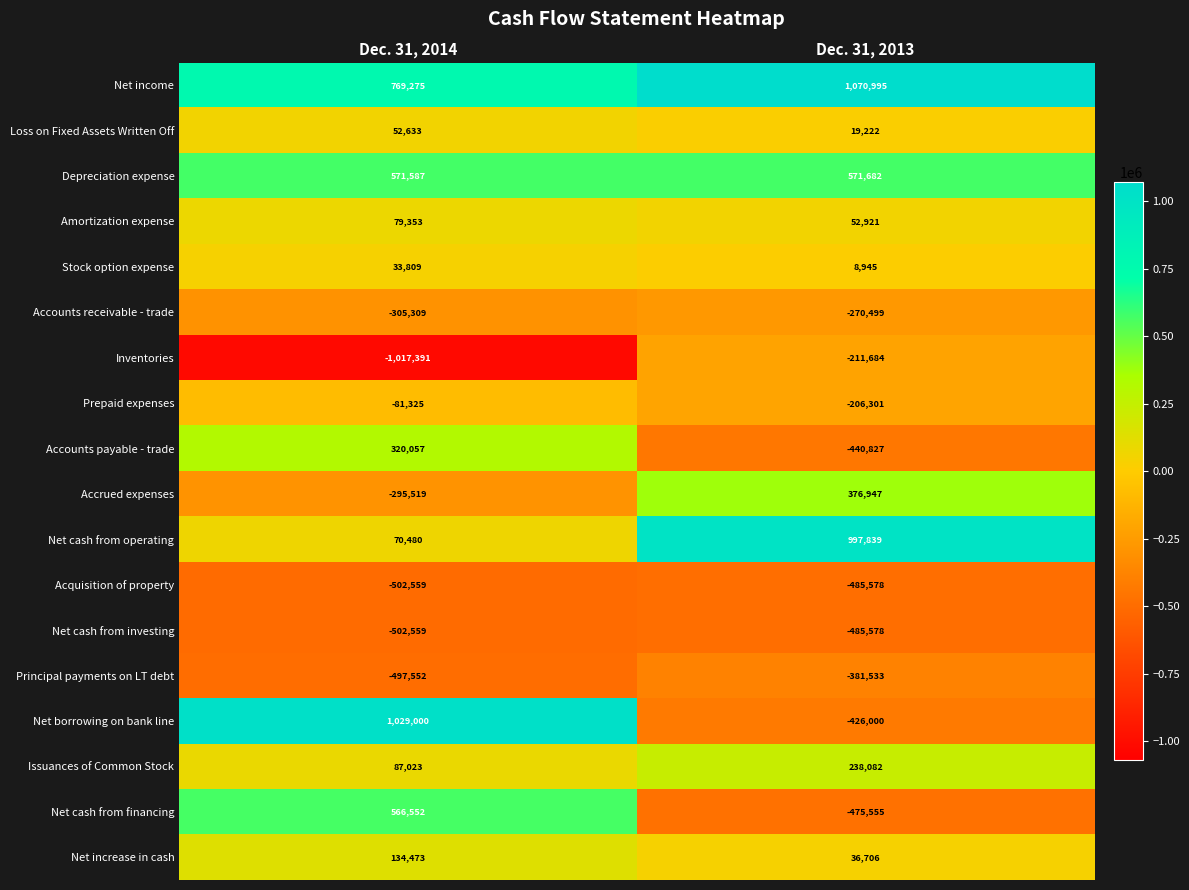

What value does the Loss on Fixed Assets Written Off series have at Dec. 31, 2013?

19222